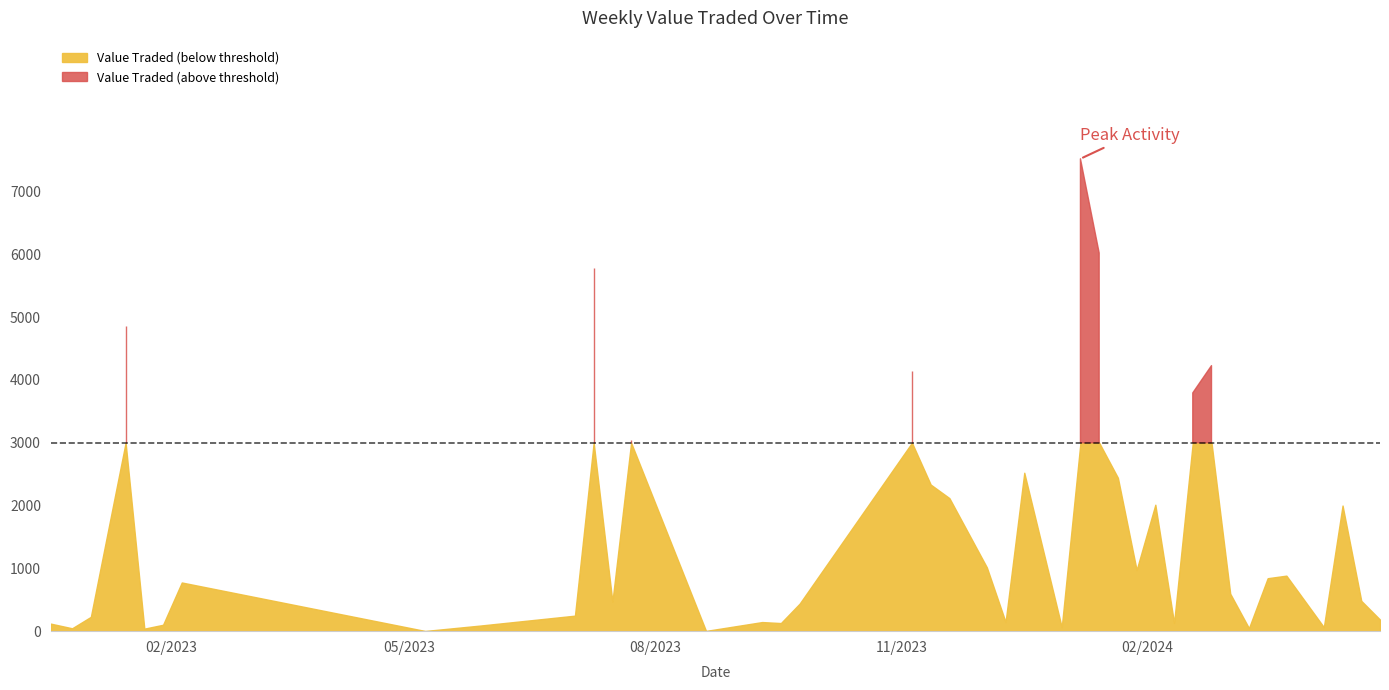

What is the difference between the second highest and second lowest values in the Value Traded series?

6017